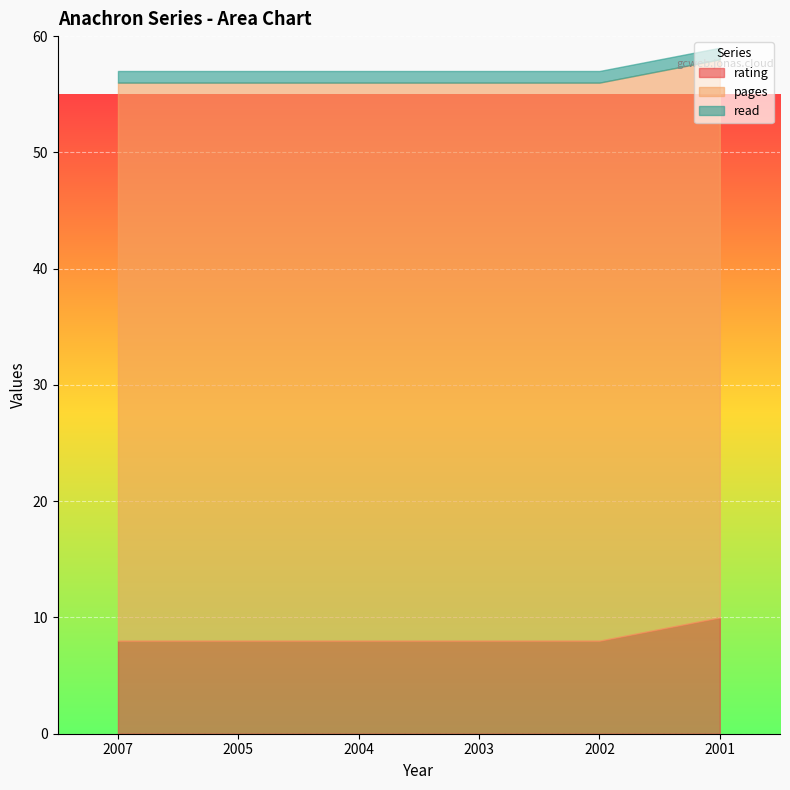

True or false: pages and read intersect in this chart.

False